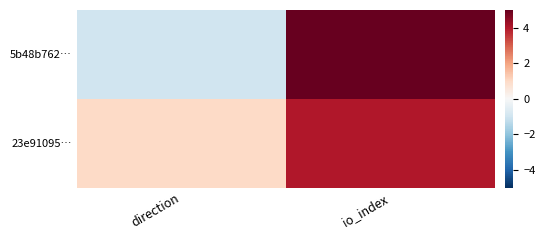

At io_index, list the series in order from largest to smallest.

5b48b762…, 23e91095…